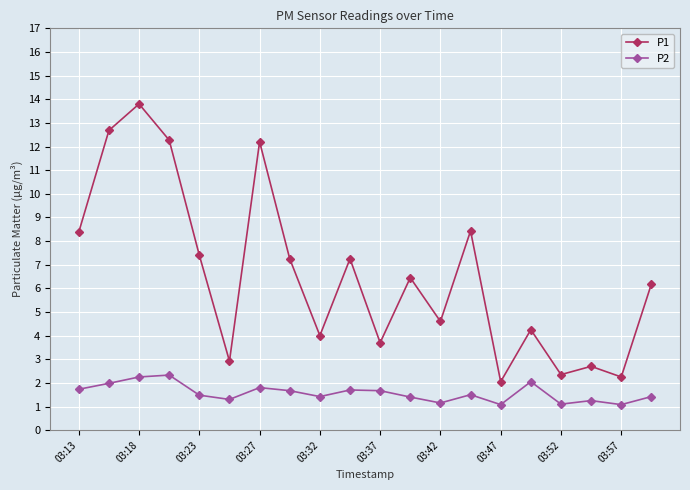

What is the sum of all P2 values?

31.4